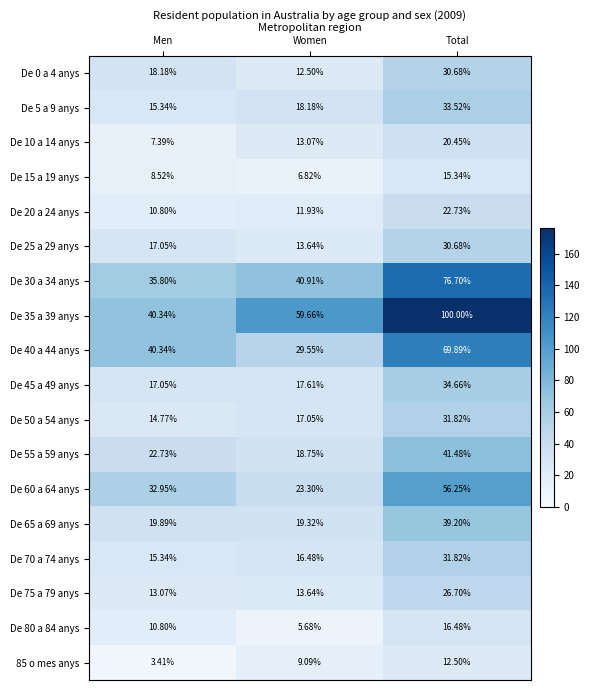

Which series changed the most between Men and Total?

De 35 a 39 anys